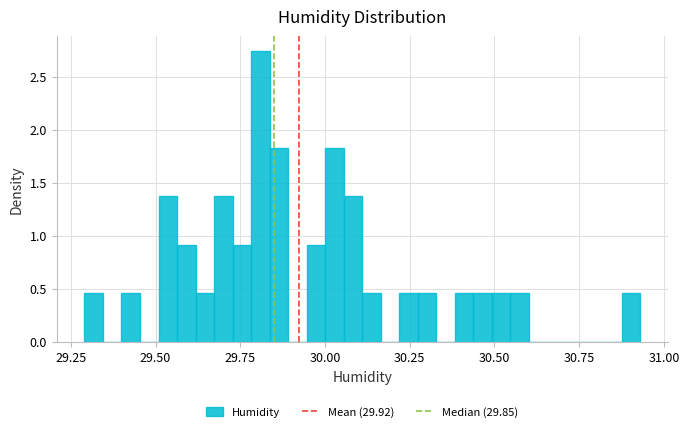

Read against the x-axis, roughly where is the centre of the tallest bar?

29.80